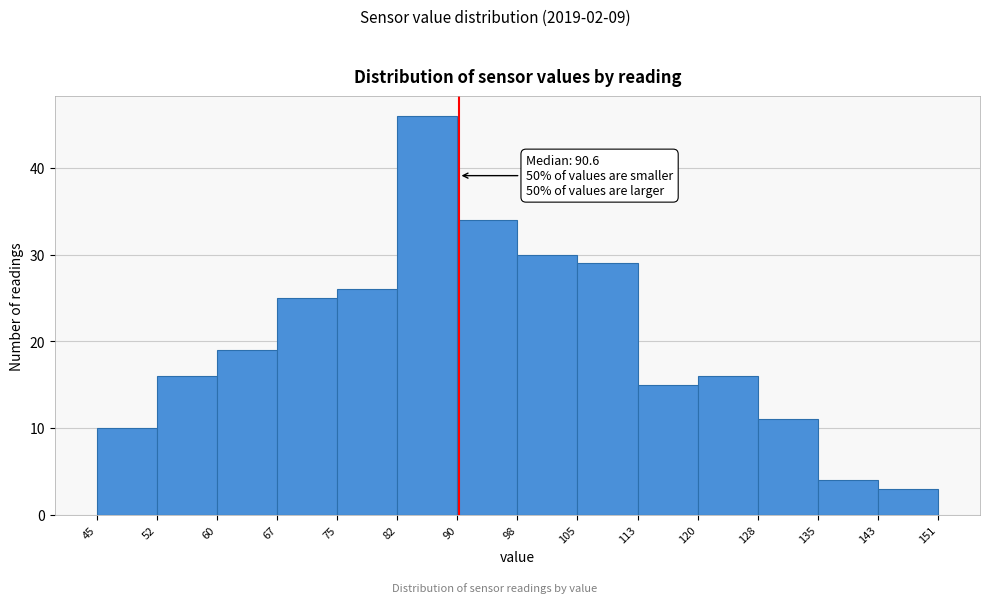

Which range on the x-axis has the tallest bar?

82 to 90